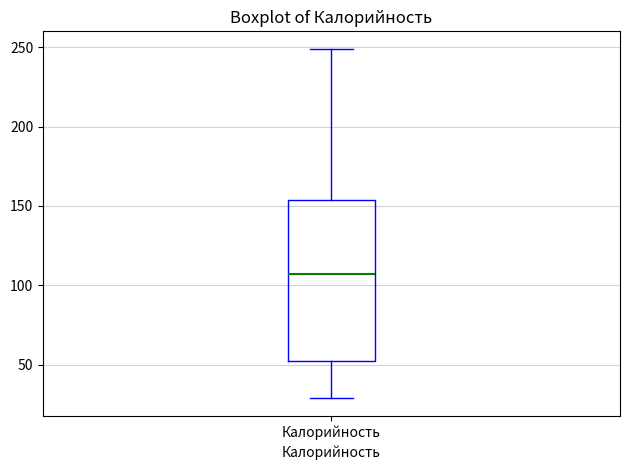

Read this box plot against the y-axis: the position of the median line, the range covered by the box, and the ends of both whiskers. The values are not printed on the chart, so give them approximately, as read against the axis.

median 105, box 50 to 155, whiskers 30 to 250